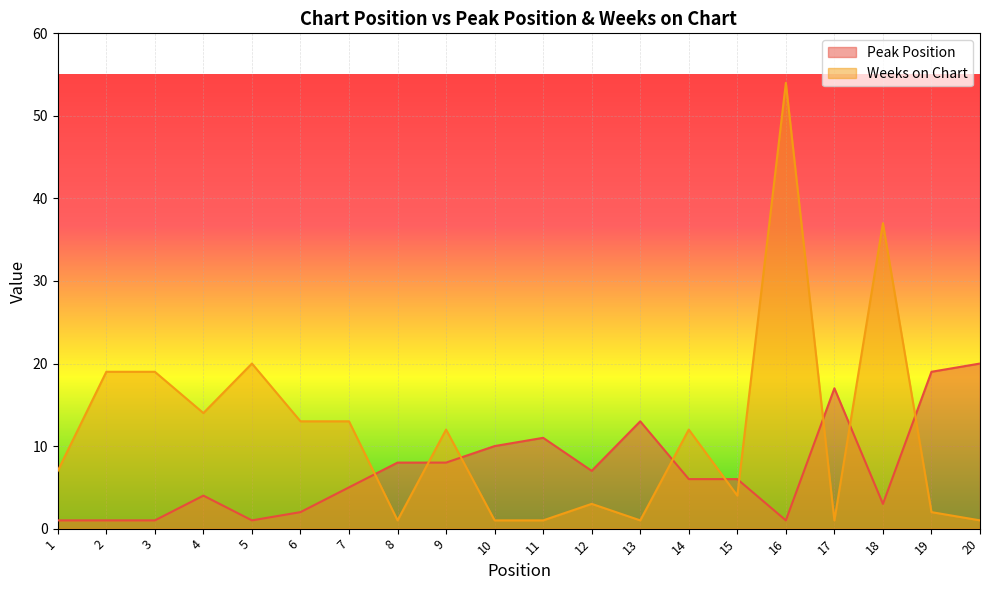

How many lines are shown in the chart?

2